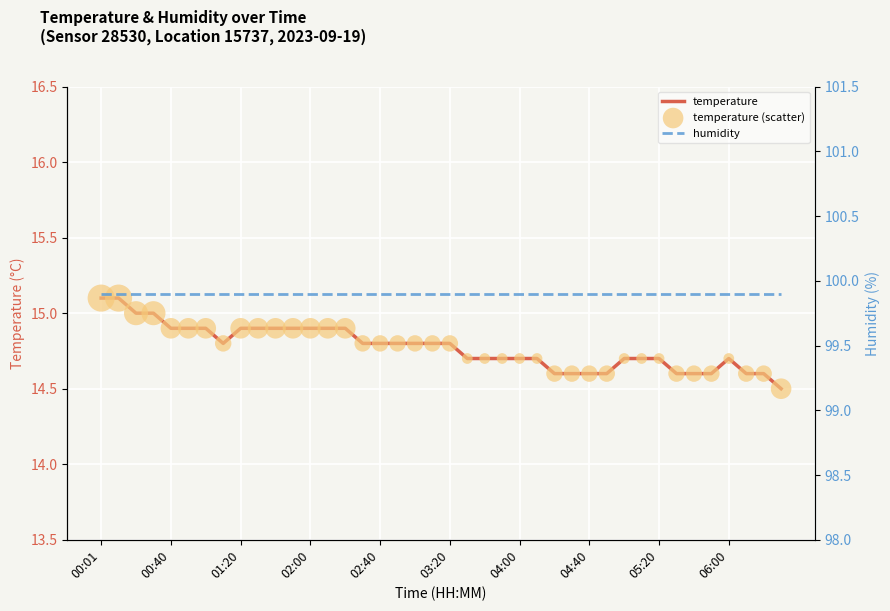

Is the value of temperature (scatter) at 05:20 greater than the value of temperature at 38?

Yes